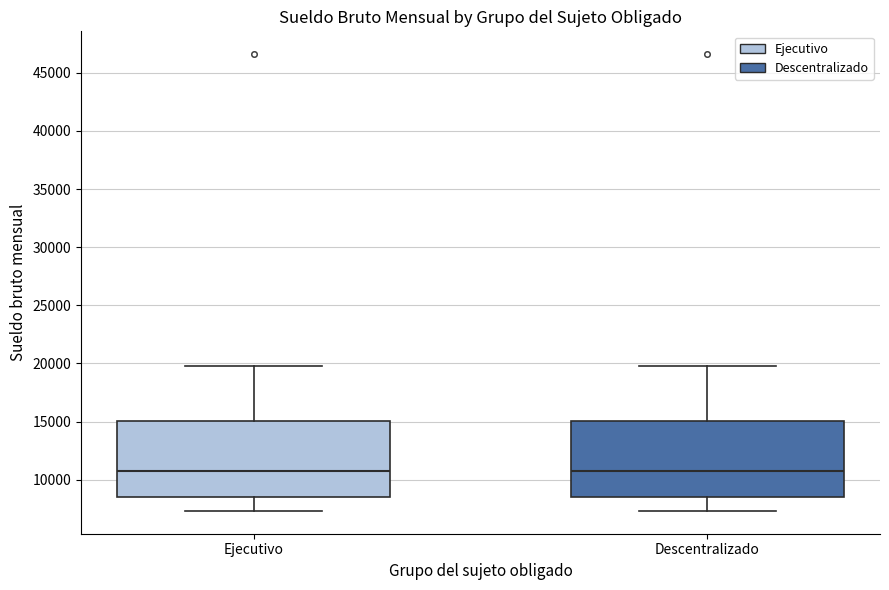

Reading left to right, read every box against the y-axis: the position of its median line, the range the box covers, and the ends of its whiskers. The values are not printed on the chart, so give them approximately, as read against the axis.

Ejecutivo: median 11000, box 8500 to 15000, whiskers 7500 to 19500
Descentralizado: median 11000, box 8500 to 15000, whiskers 7500 to 19500